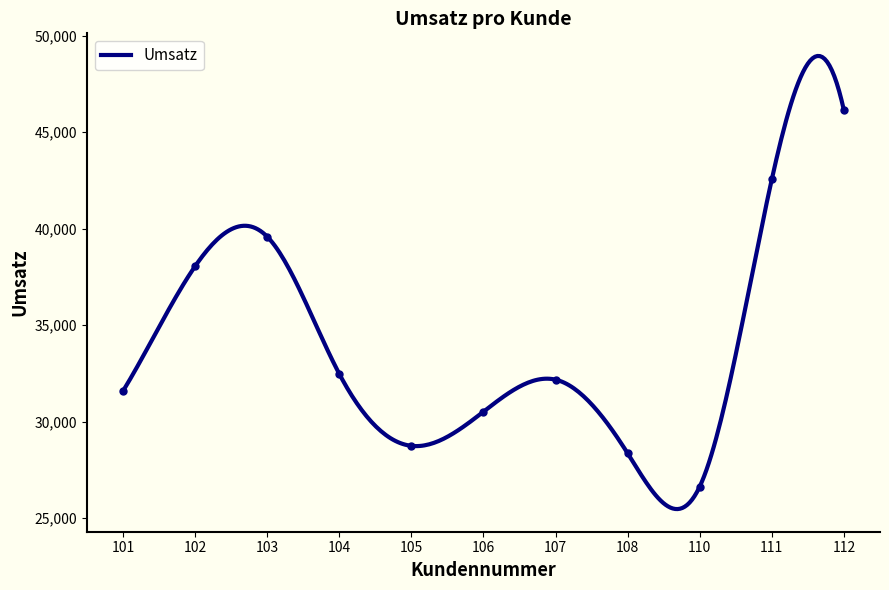

What is the approximate value at 105?

28751